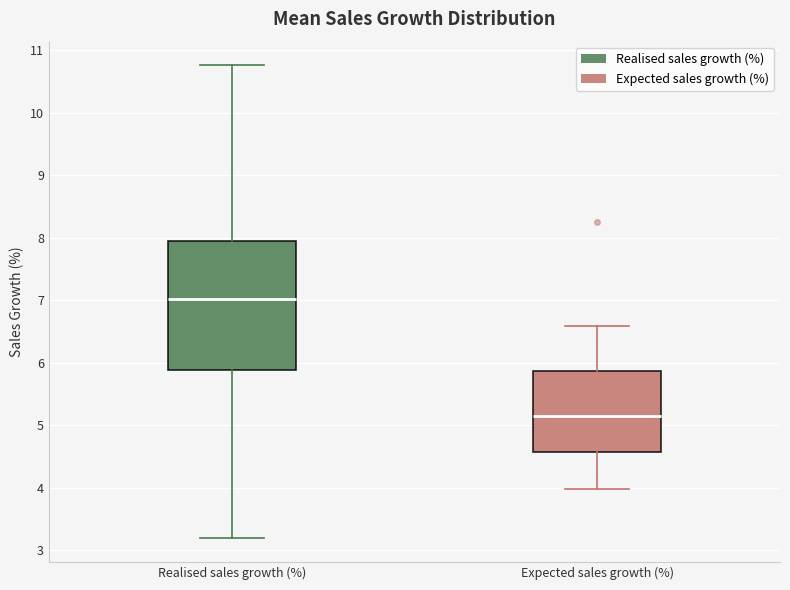

Which box's median line is the lowest?

Expected sales growth (%)